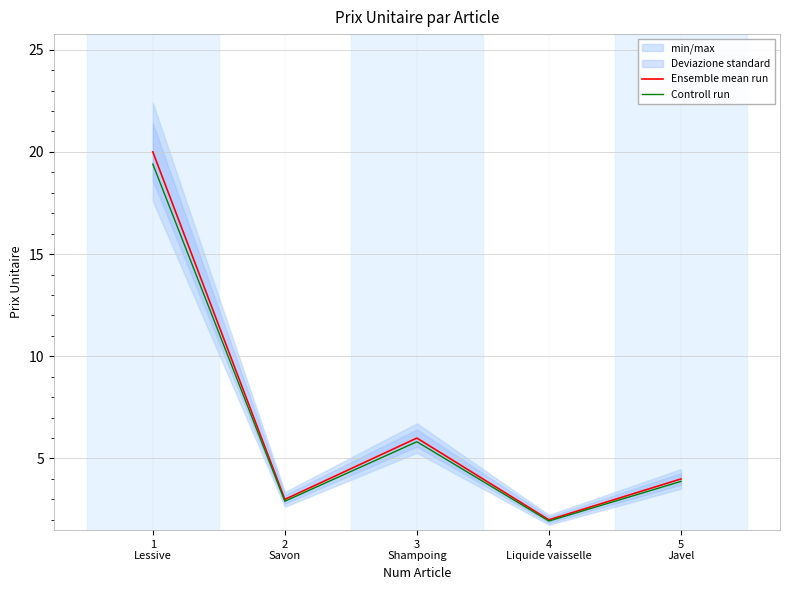

What are all the series names shown in the legend?

Ensemble mean run, Controll run